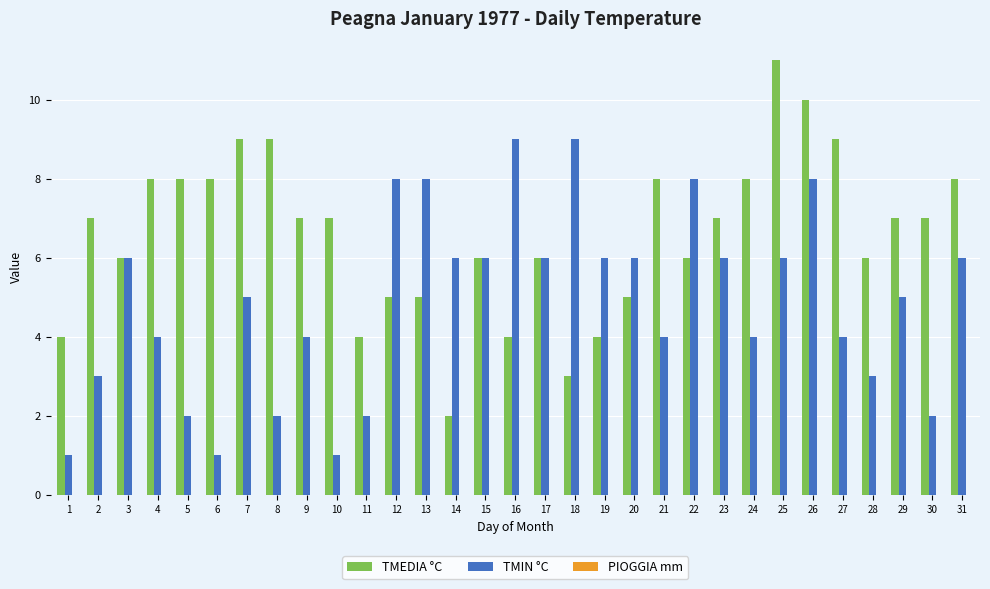

Which category has the highest value across all series?

25